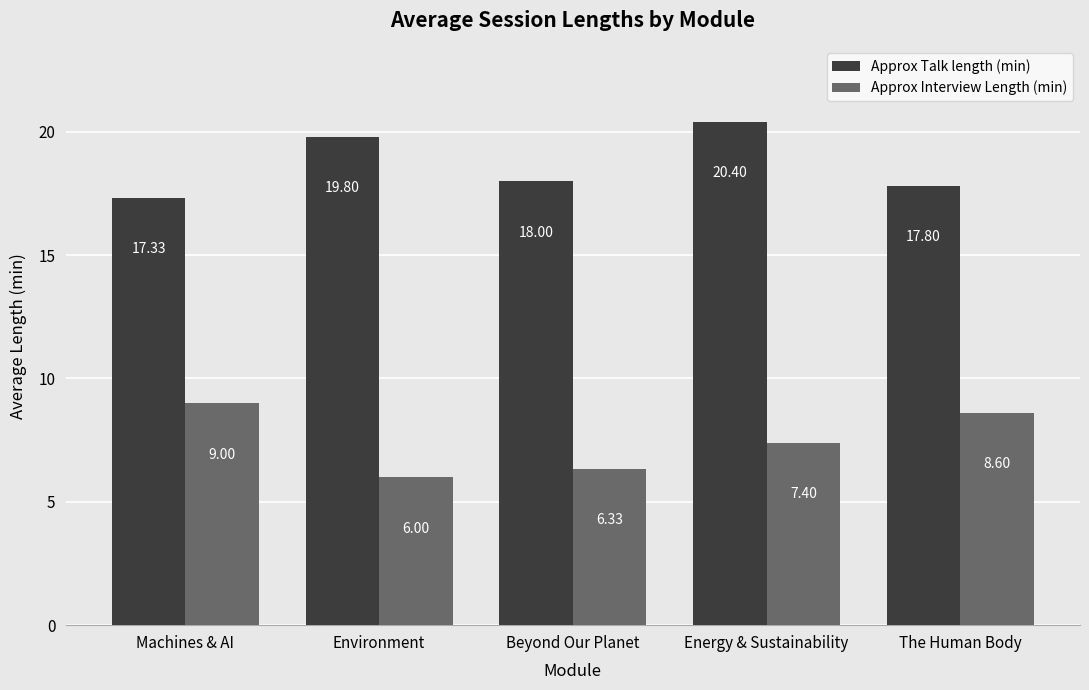

What is the sum of all Approx Interview Length (min) values?

37.3